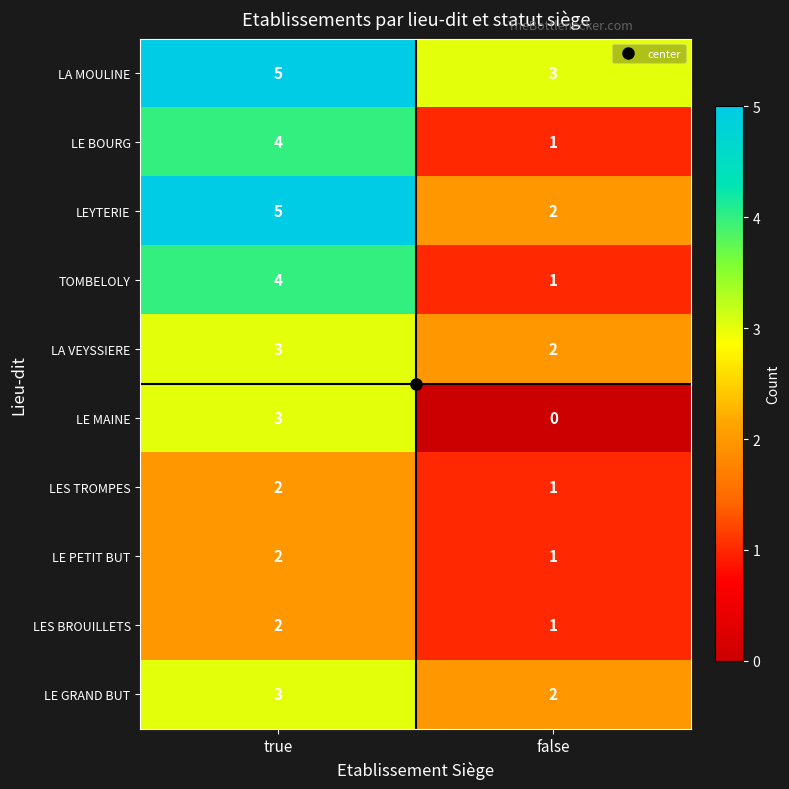

List the labels in order of LE GRAND BUT value, largest first.

true, false